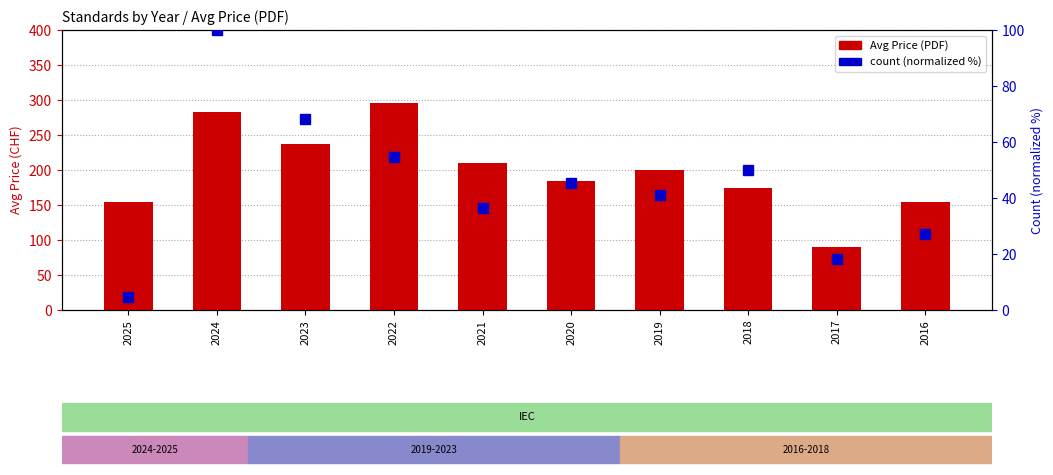

At how many categories does at least one series exceed 221?

3